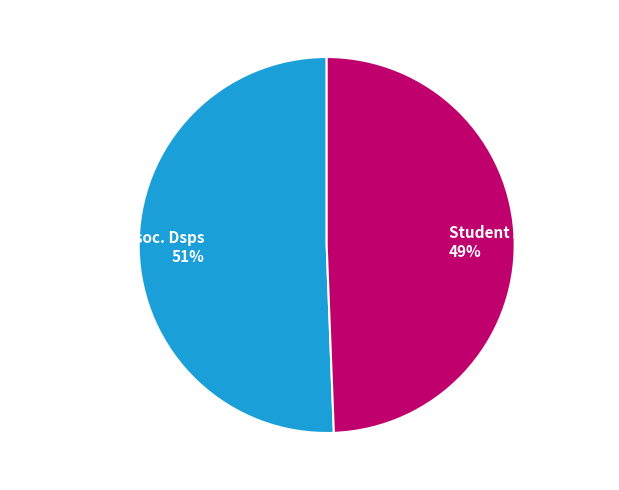

To the nearest percent, what is the average slice percentage?

50%